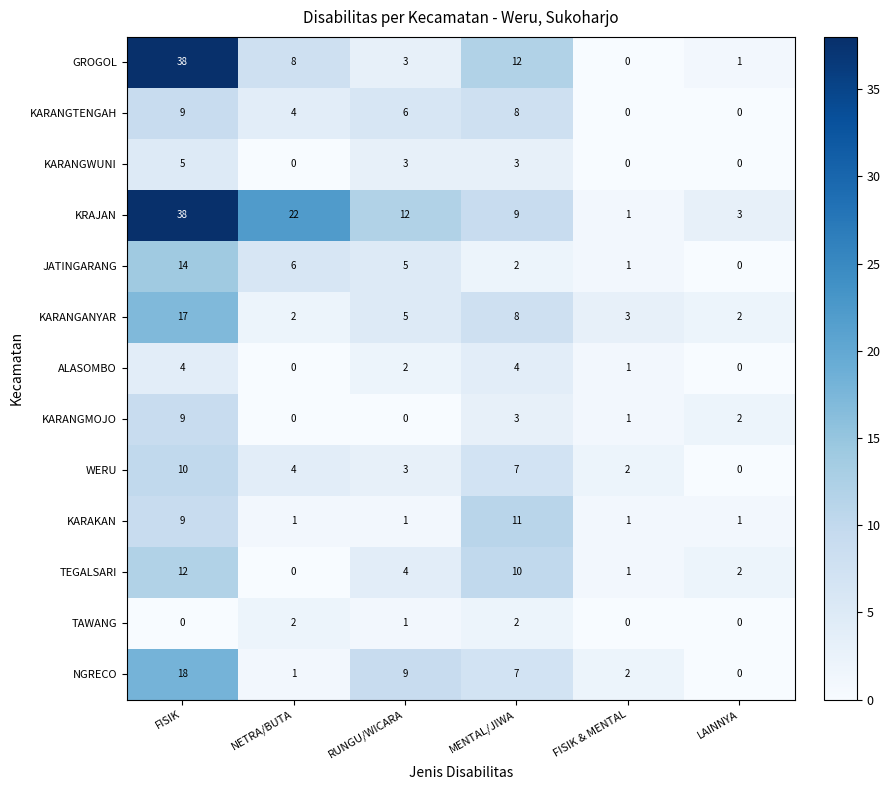

At how many categories does at least one series exceed 11?

4